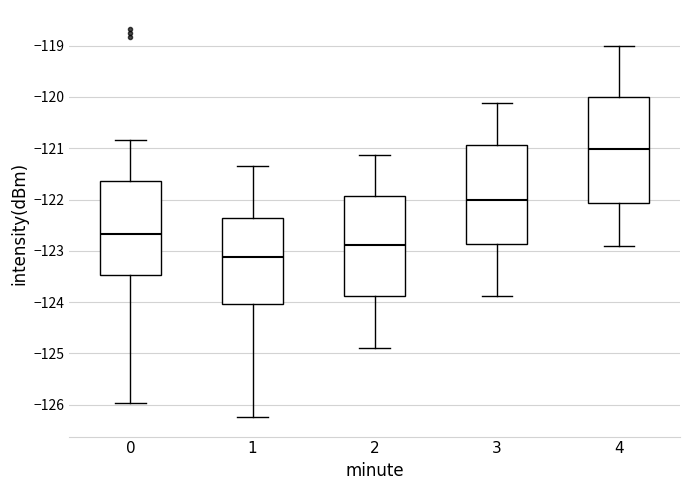

Which box has the lowest median line?

1